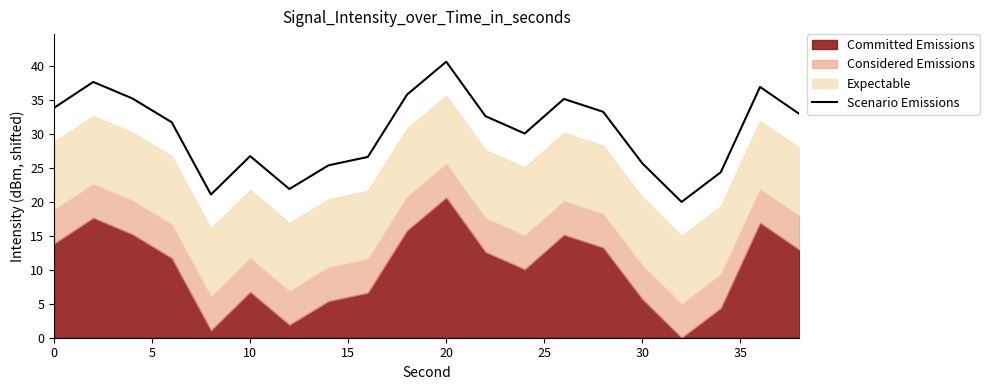

What is the average value?

30.4